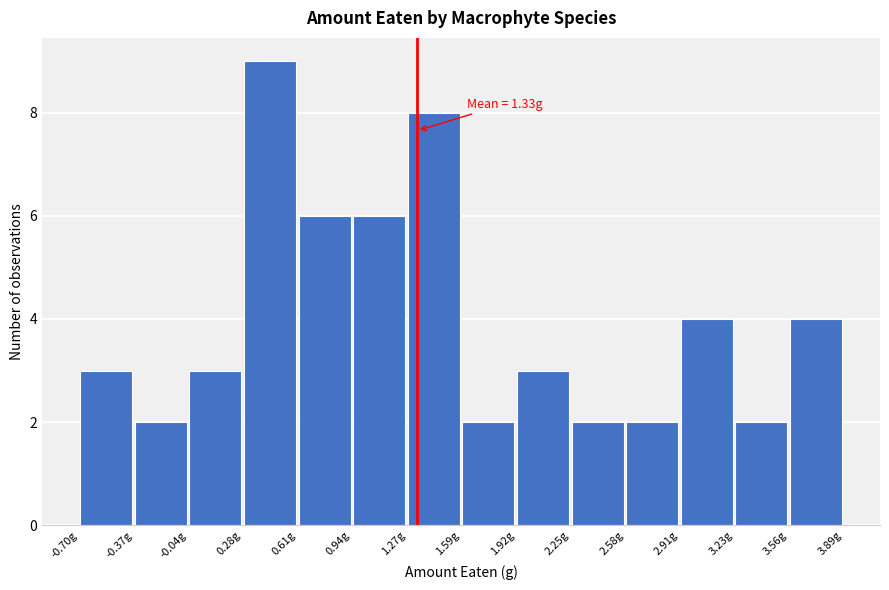

Which range on the x-axis has the tallest bar?

0.30 to 0.60